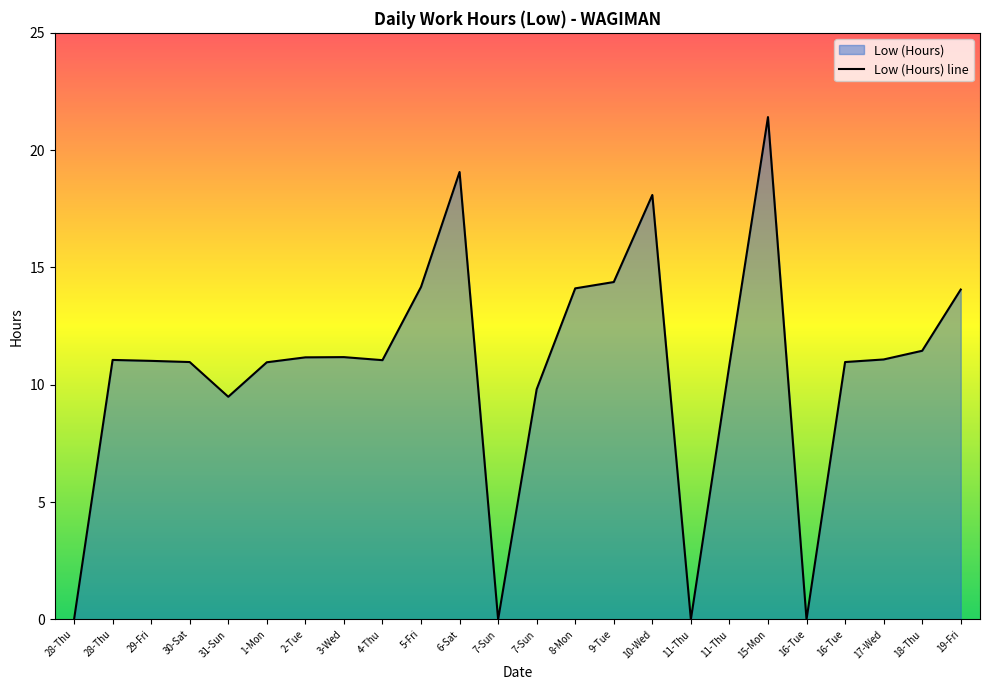

How many interior local valleys (lower than both neighbors) does the data have?

5